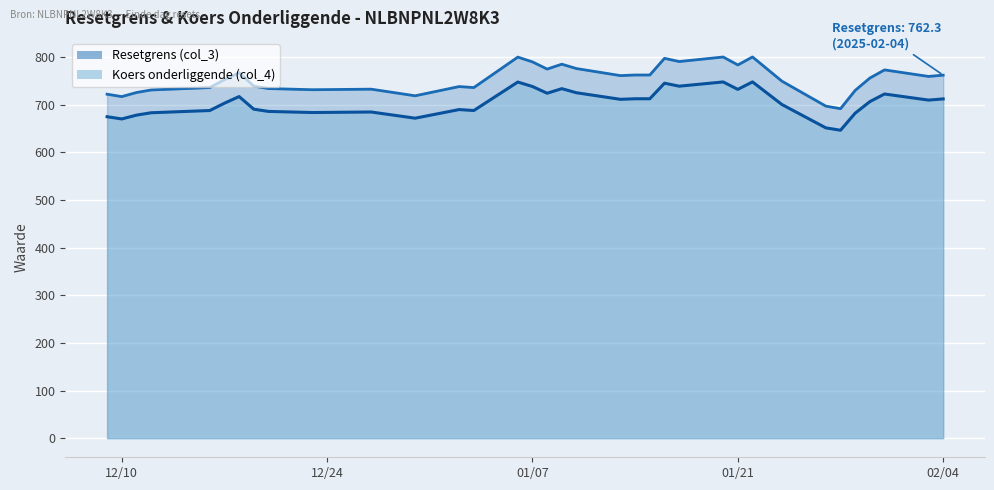

The Koers onderliggende (col_4) series shows 293.9 at 2025-01-24. True or false?

False